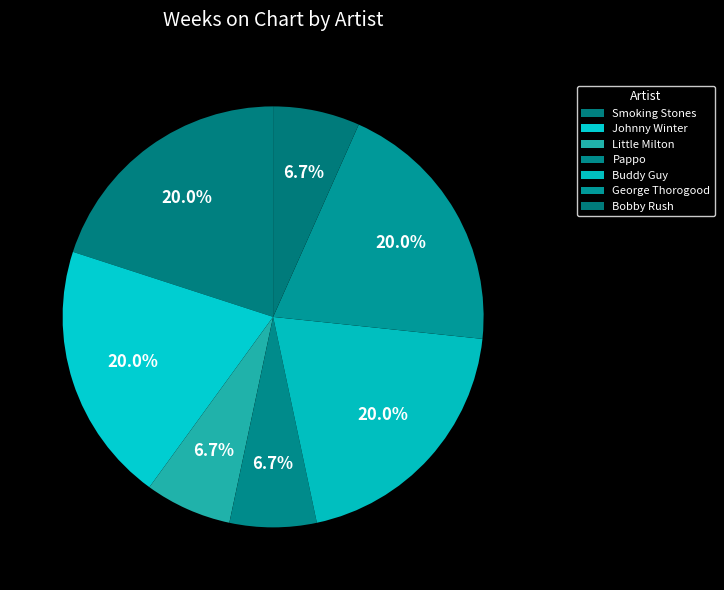

Rank the categories by value from highest to lowest.

Smoking Stones, Johnny Winter, Buddy Guy, George Thorogood, Little Milton, Pappo, Bobby Rush